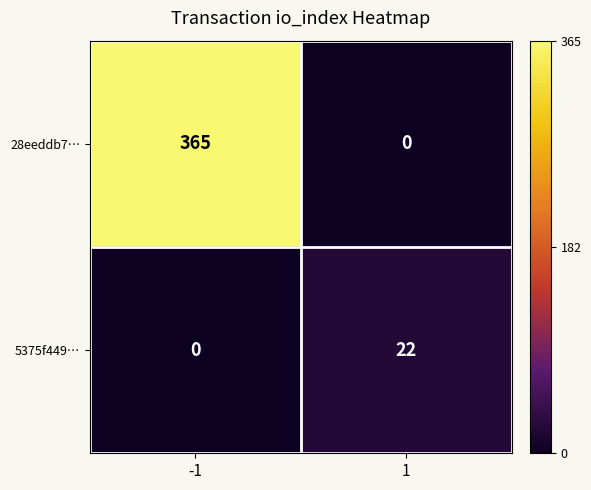

Which series has the largest total across all categories?

28eeddb7…